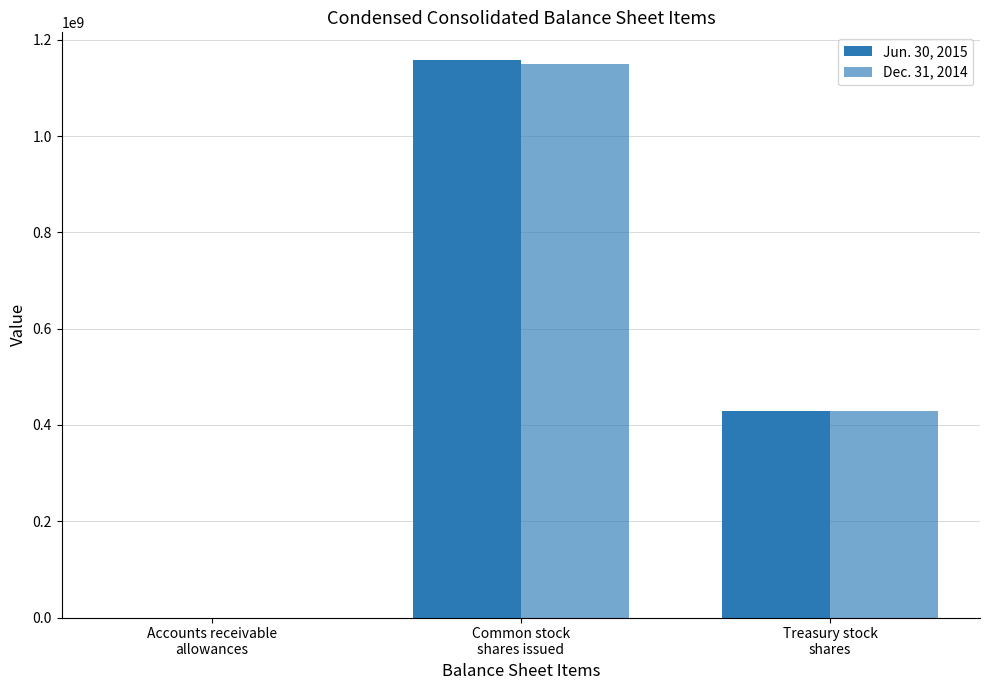

Does the chart contain stacked bars?

No